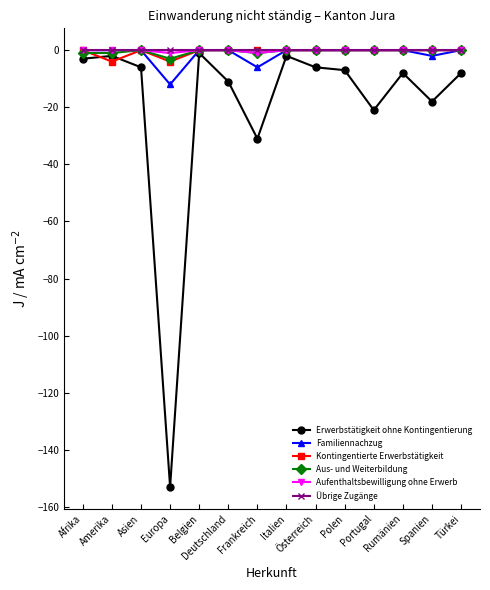

What is the minimum value shown in the chart?

-153